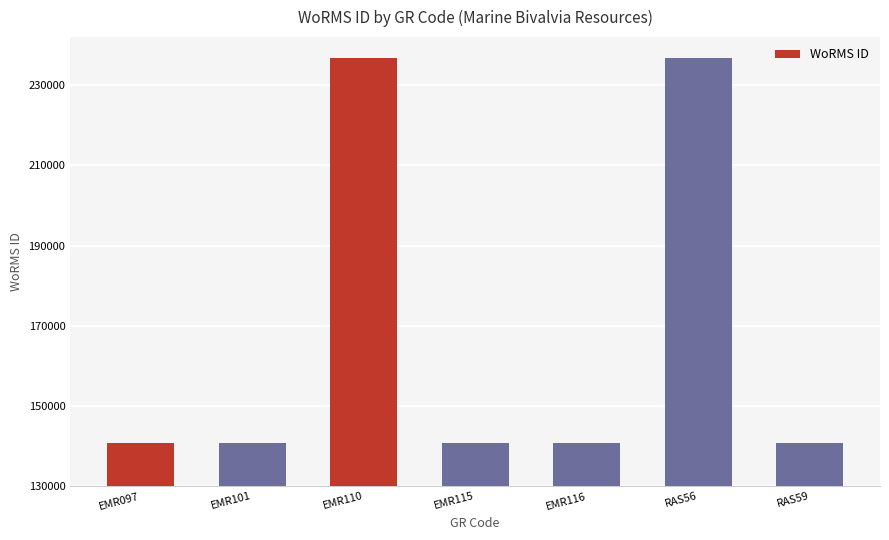

What is the maximum value shown in the chart?

236719